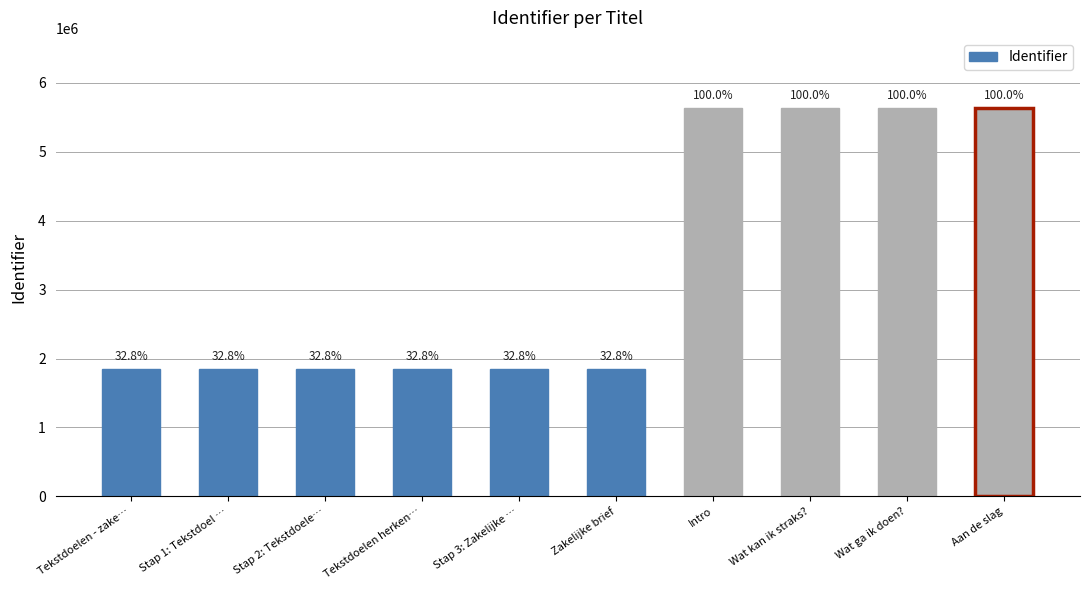

What is the ratio of the value at Tekstdoelen herken… to the value at Zakelijke brief?

1.0